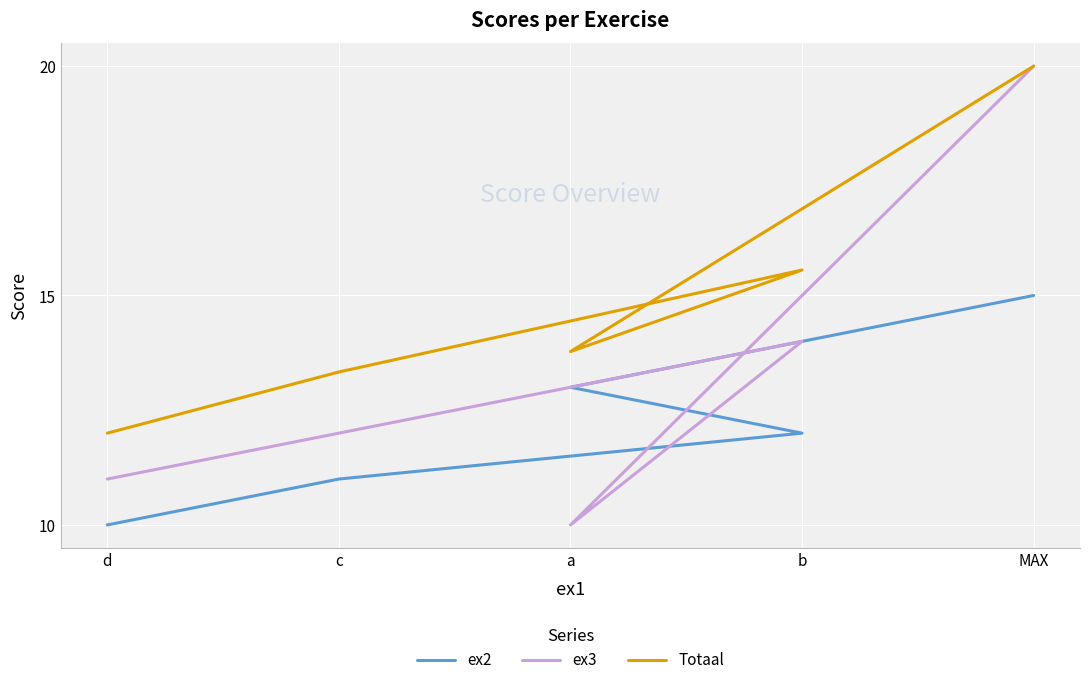

At how many categories does at least one series exceed 14?

2